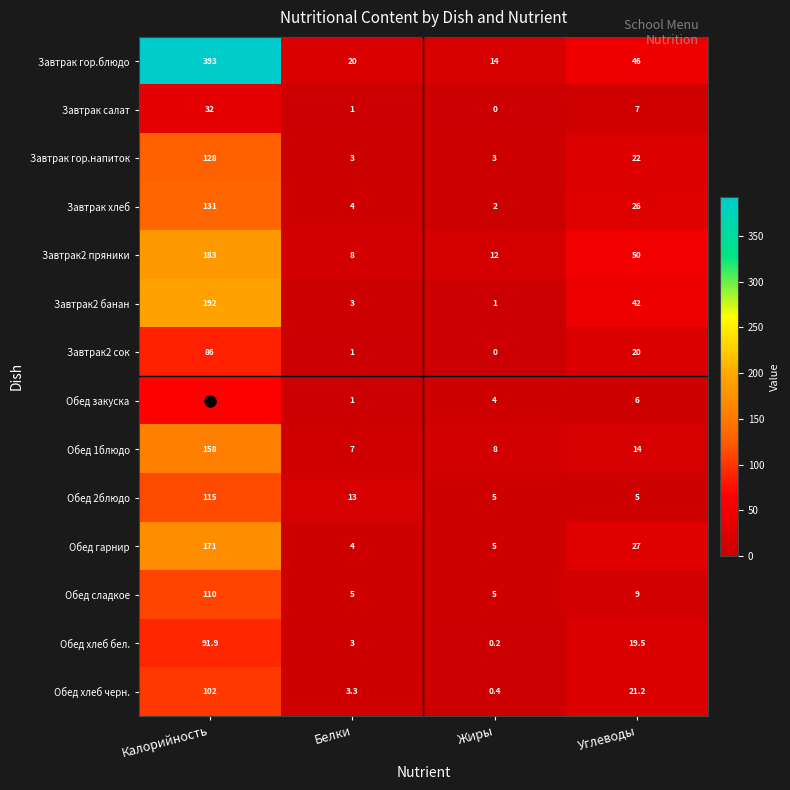

What is the difference between the maximum and second lowest values in the Обед 2блюдо series?

110.0